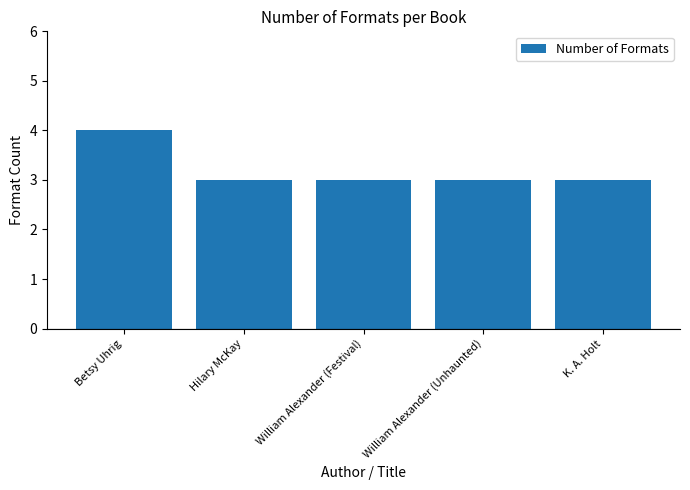

How many data points does each series have?

5